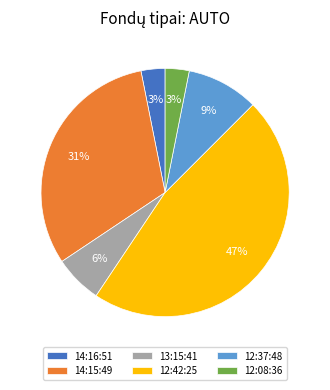

Combined, do 12:08:36 and 14:15:49 account for over 50%?

No